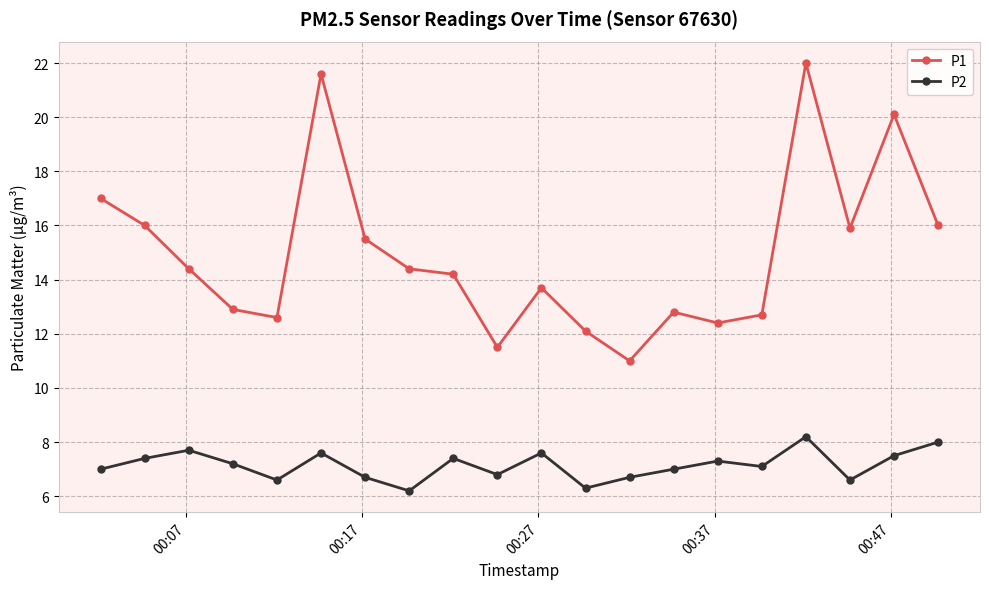

At how many categories does at least one series exceed 10?

20